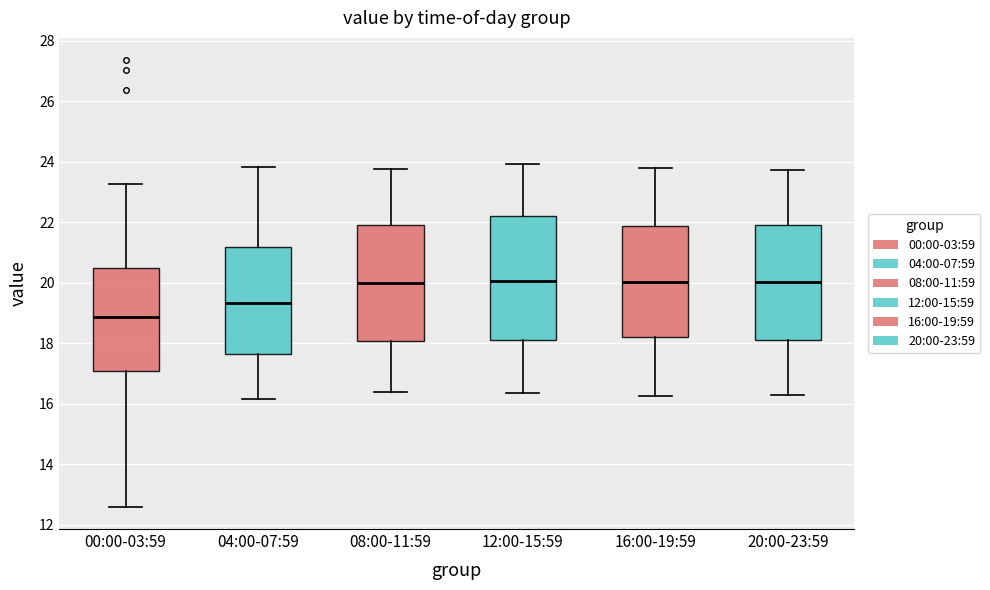

Where is the lower edge of the box for 00:00-03:59 on the y-axis? The values are not printed on the chart, so give them approximately, as read against the axis.

17.0